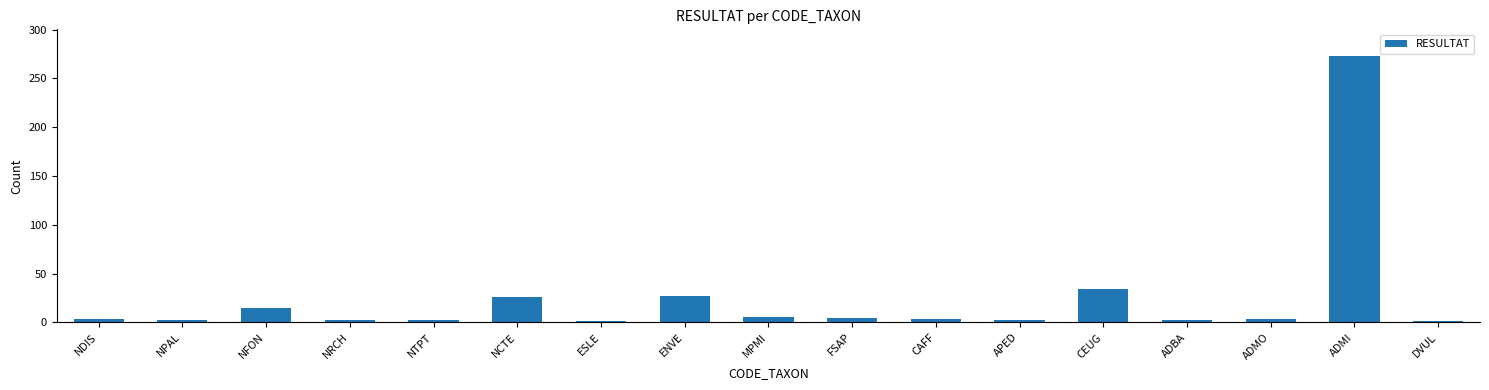

What is the sum of all values?

405